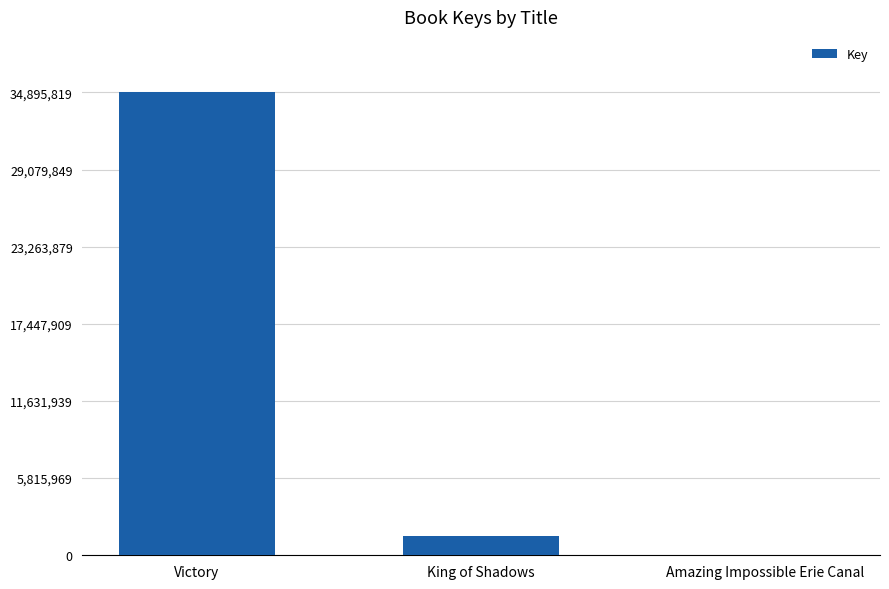

How many data points does each series have?

3